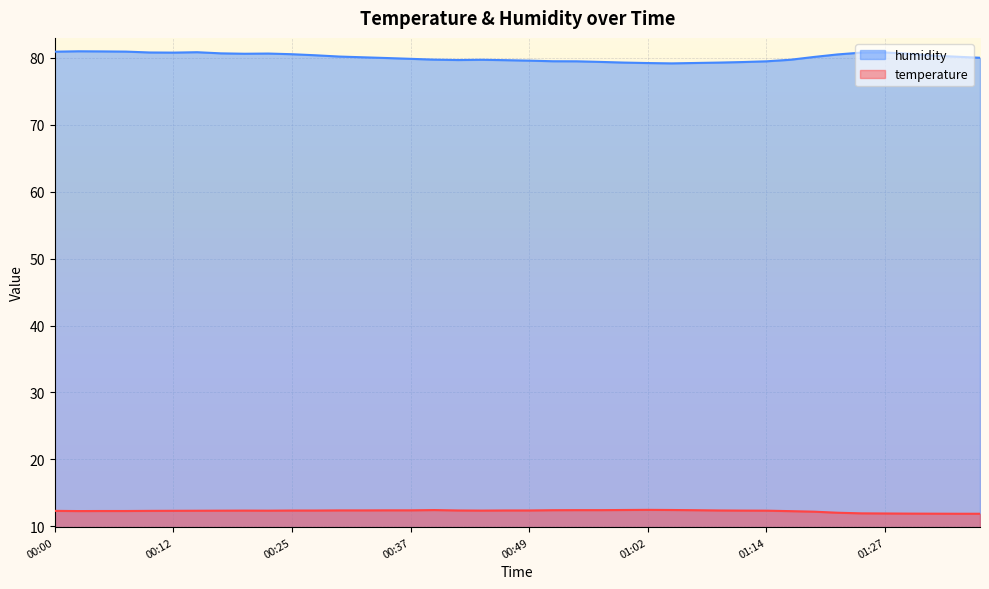

What is the spread (max minus min) of values at 01:27?

68.9